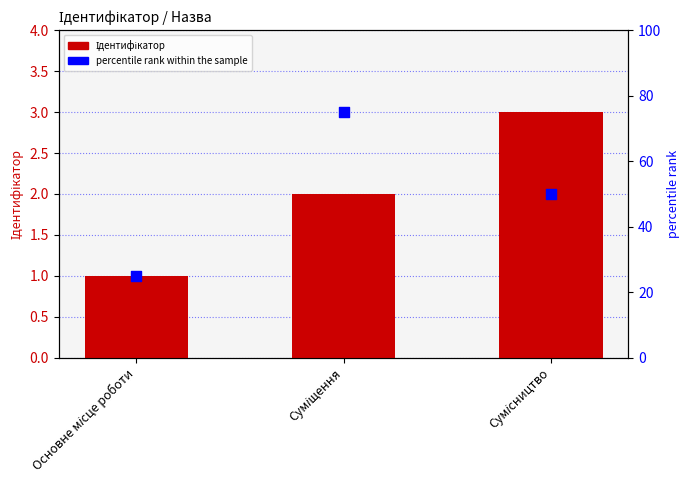

What is the total value across all series at Основне місце роботи?

26